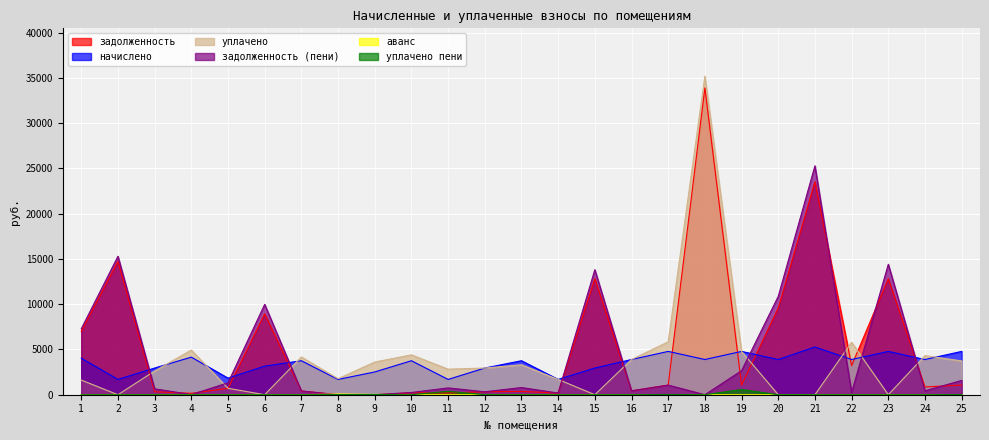

True or false: уплачено пени has more than 2 points higher than both neighbors.

True